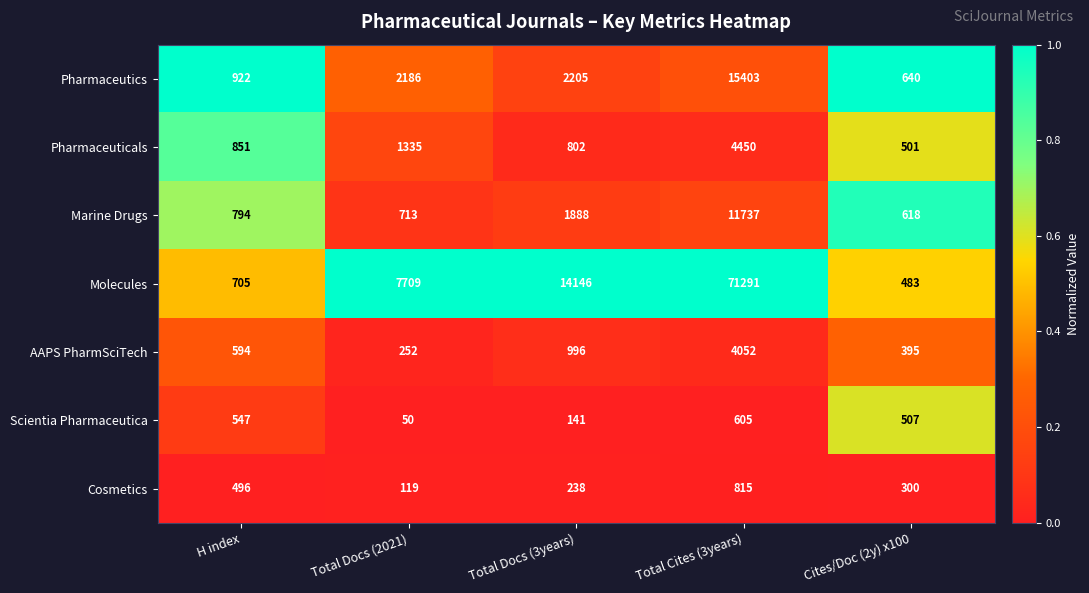

What value does the Pharmaceutics series have at H index, to the nearest 10?

920